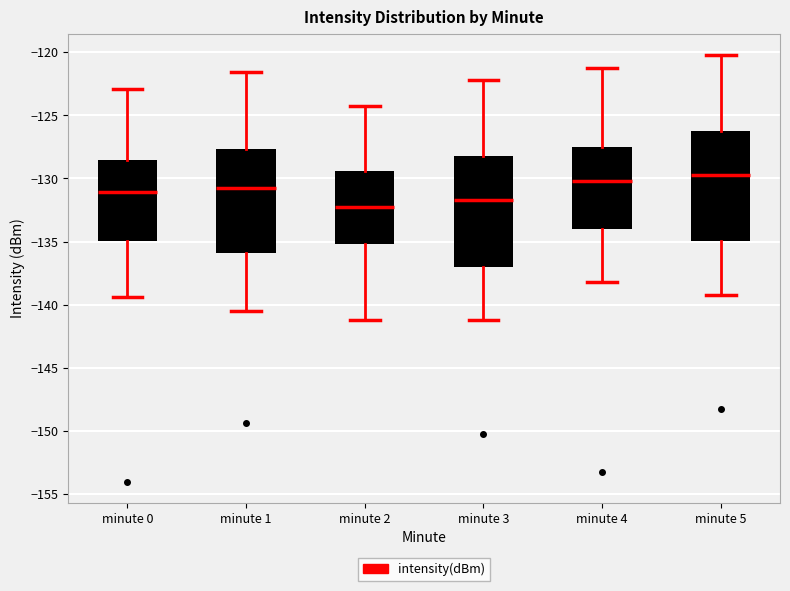

Reading left to right, transcribe this box plot: for each box, give where its median line is, the range the box spans, and where its two whiskers end, as read against the y-axis. The values are not printed on the chart, so give them approximately, as read against the axis.

minute 0: median -131.0, box -135.0 to -128.5, whiskers -139.5 to -123.0
minute 1: median -130.5, box -136.0 to -127.5, whiskers -140.5 to -121.5
minute 2: median -132.0, box -135.0 to -129.5, whiskers -141.0 to -124.0
minute 3: median -131.5, box -137.0 to -128.0, whiskers -141.0 to -122.0
minute 4: median -130.0, box -134.0 to -127.5, whiskers -138.0 to -121.0
minute 5: median -129.5, box -135.0 to -126.0, whiskers -139.0 to -120.0